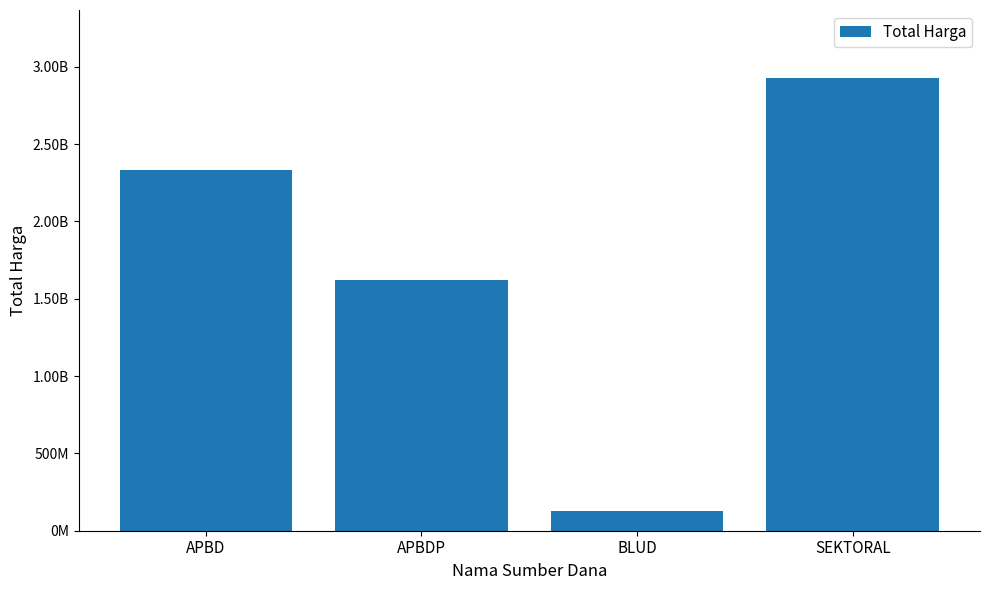

Reading left to right, what are all the values shown in this chart?

2330864245	1622018150	129791000	2928630175